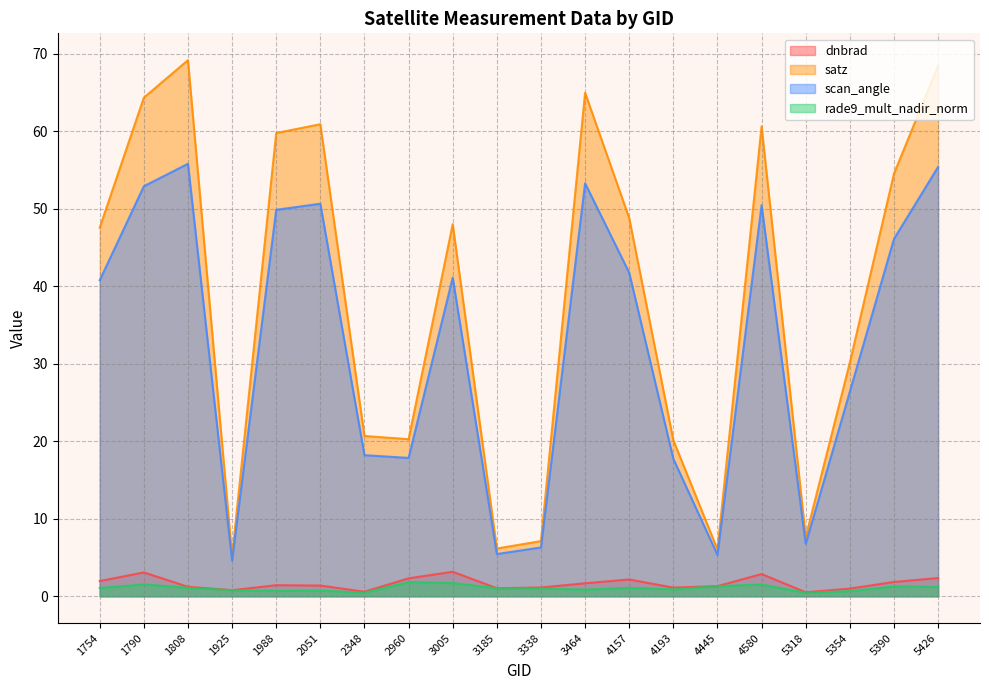

How many lines are shown in the chart?

4